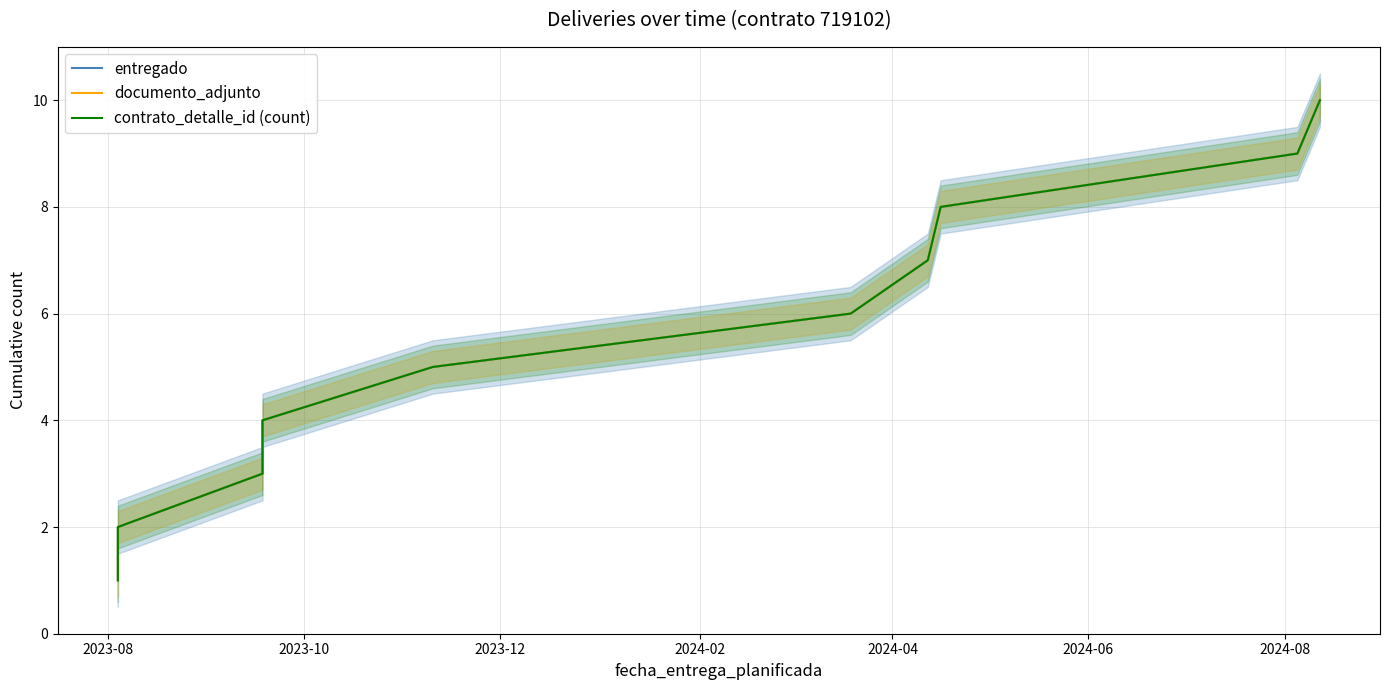

What is the average value of the documento_adjunto series?

6